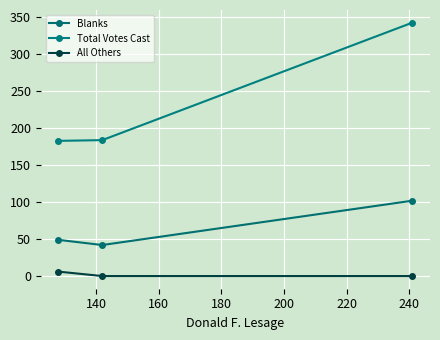

How many All Others values are between 0 and 6?

3